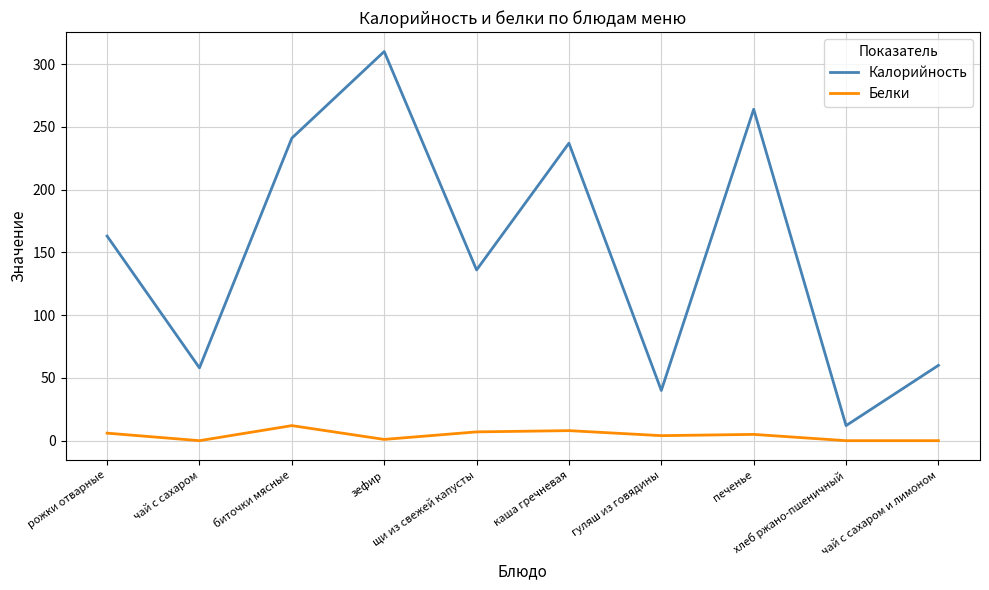

At which category does Белки reach its first local valley?

чай с сахаром